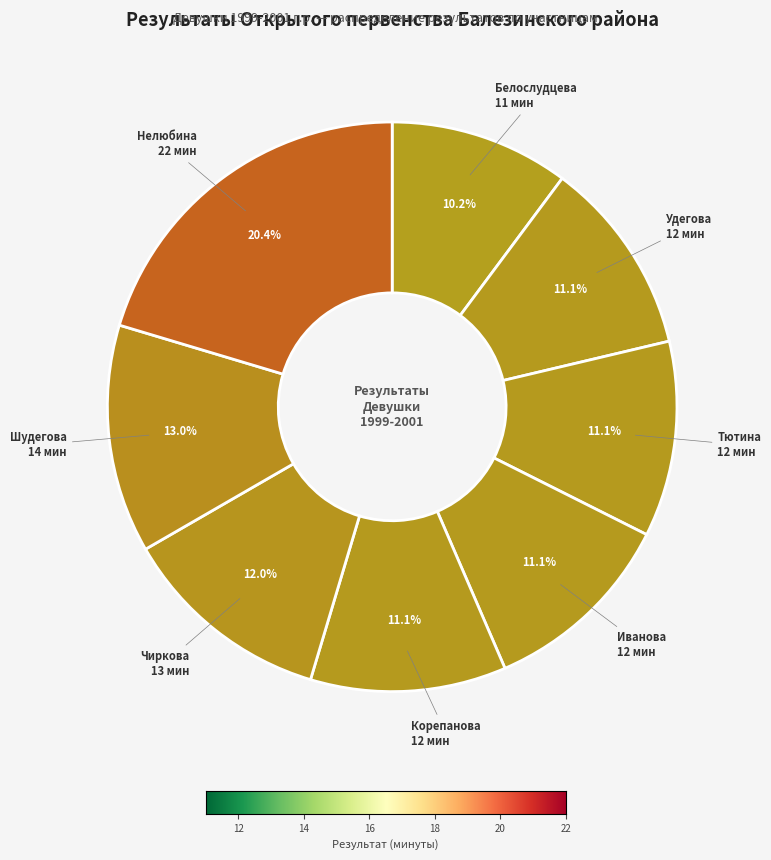

To the nearest percent, what is the difference between the largest and smallest slice percentages?

10%